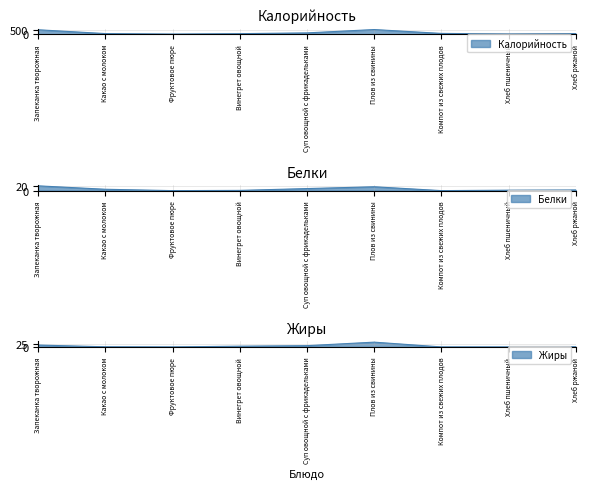

At which category does the chart reach its minimum across all series?

Фруктовое пюре